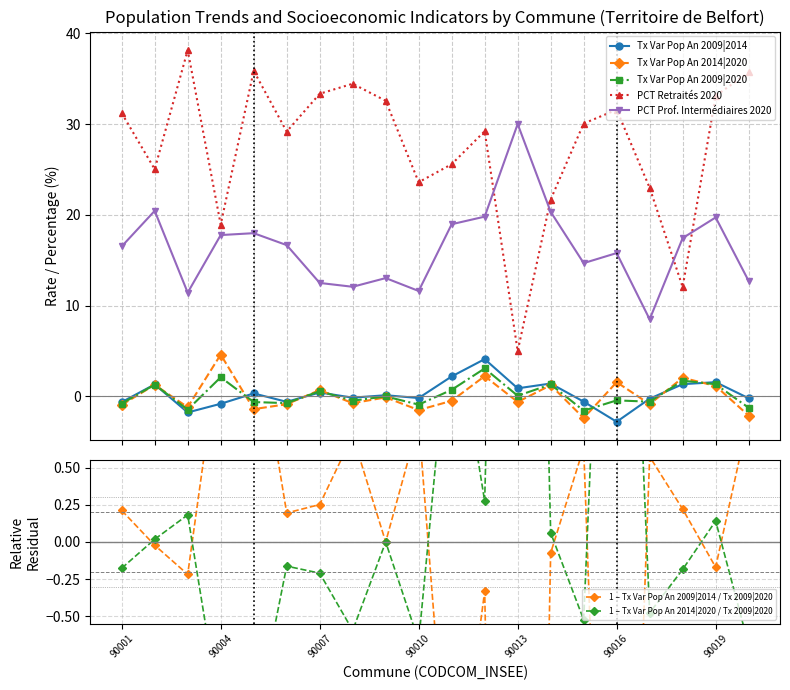

Reading right to left, what are all the values shown in this chart?

Tx Var Pop An 2009|2014: -0.2	1.6	1.4	-0.2	-2.8	-0.6	1.4	0.9	4.1	2.2	-0.2	0.1	-0.1	0.4	-0.6	0.3	-0.8	-1.8	1.3	-0.6
Tx Var Pop An 2014|2020: -2.1	1.2	2.1	-0.8	1.6	-2.4	1.2	-0.6	2.2	-0.5	-1.5	-0.1	-0.7	0.7	-0.9	-1.4	4.6	-1.2	1.3	-0.9
Tx Var Pop An 2009|2020: -1.2	1.3	1.7	-0.6	-0.4	-1.6	1.3	0.1	3.1	0.7	-0.9	0.0	-0.5	0.6	-0.7	-0.6	2.1	-1.4	1.3	-0.8
PCT Retraités 2020: 35.7	33.1	12.0	23.0	31.6	30.1	21.7	5.0	29.2	25.6	23.6	32.6	34.4	33.3	29.2	35.9	18.9	38.1	25.0	31.2
PCT Prof. Intermédiaires 2020: 12.7	19.7	17.4	8.5	15.8	14.7	20.3	30.0	19.8	19.0	11.6	13.0	12.1	12.5	16.7	18.0	17.8	11.4	20.4	16.5